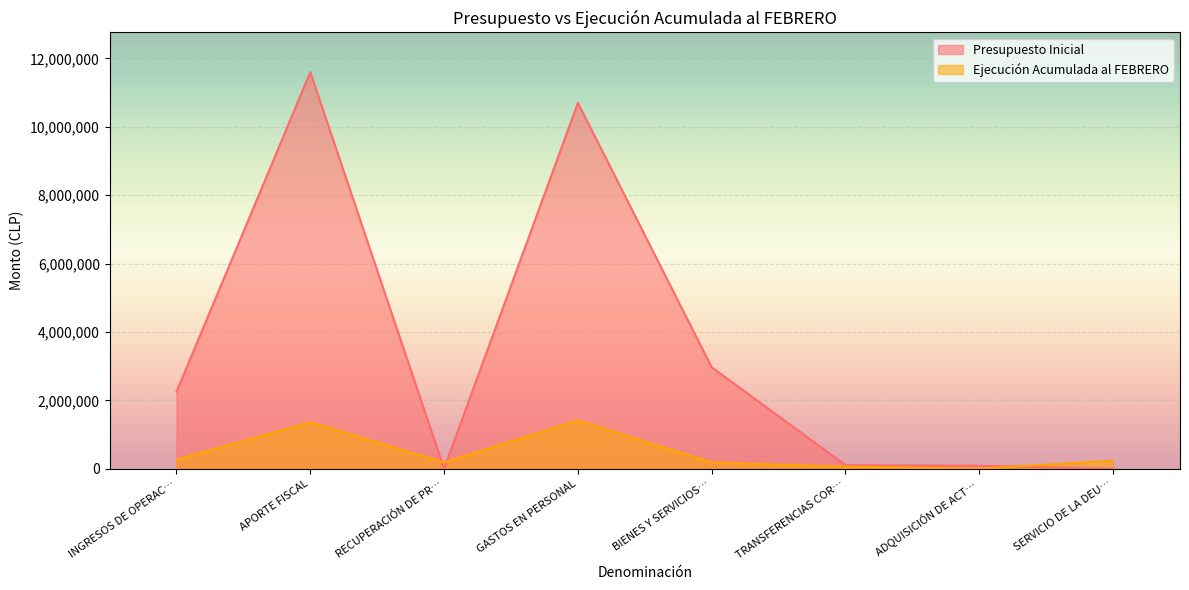

At which category is the sum across all series the highest?

APORTE FISCAL